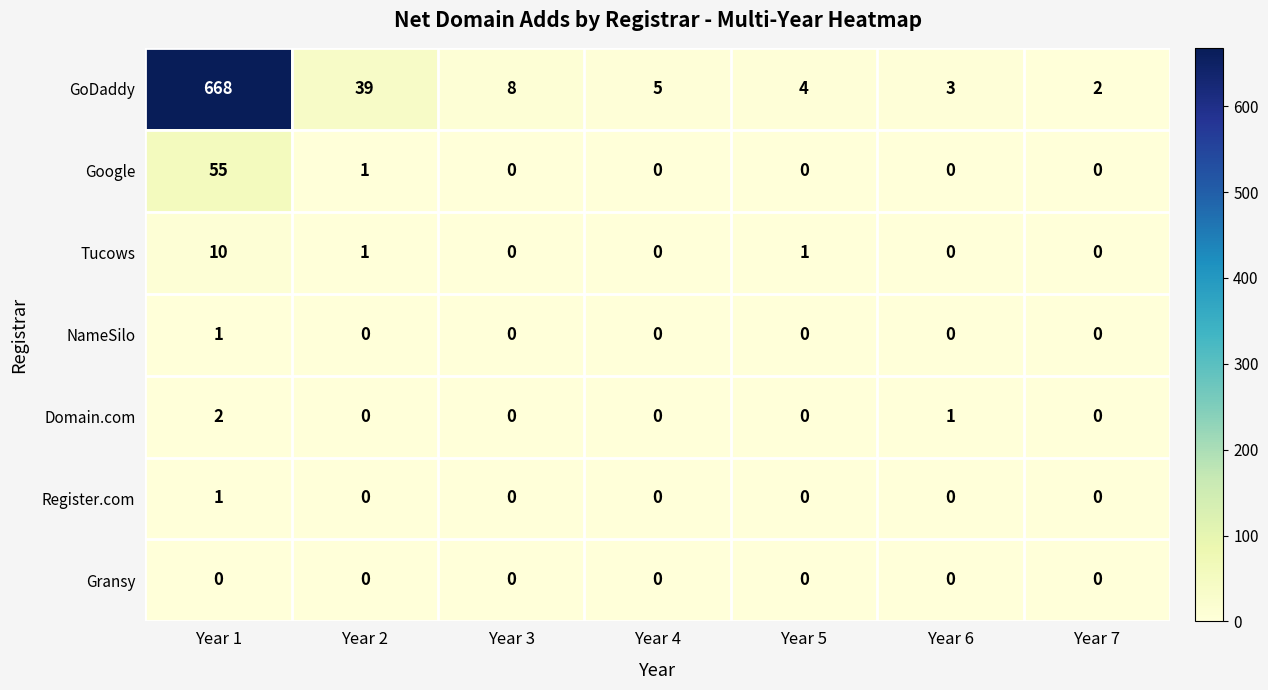

What is the maximum value shown in the chart?

668